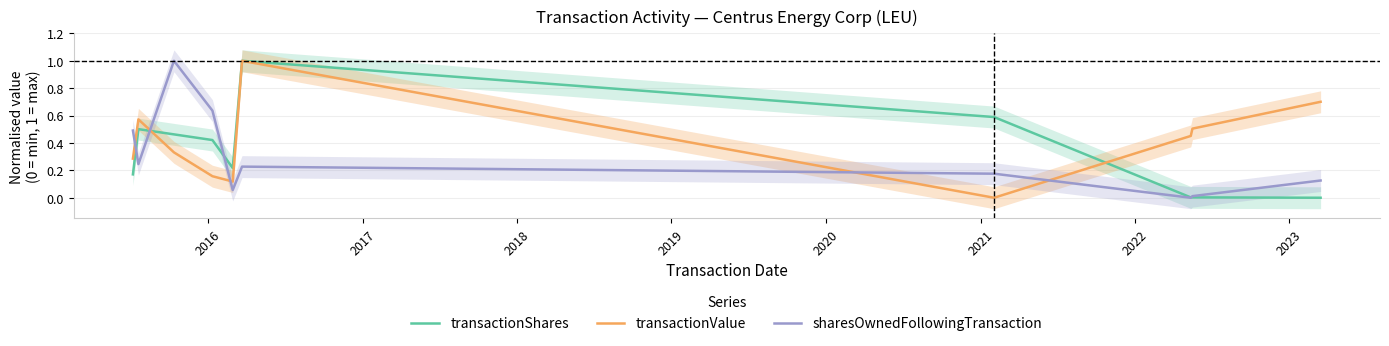

How many times do transactionValue and sharesOwnedFollowingTransaction cross each other?

5